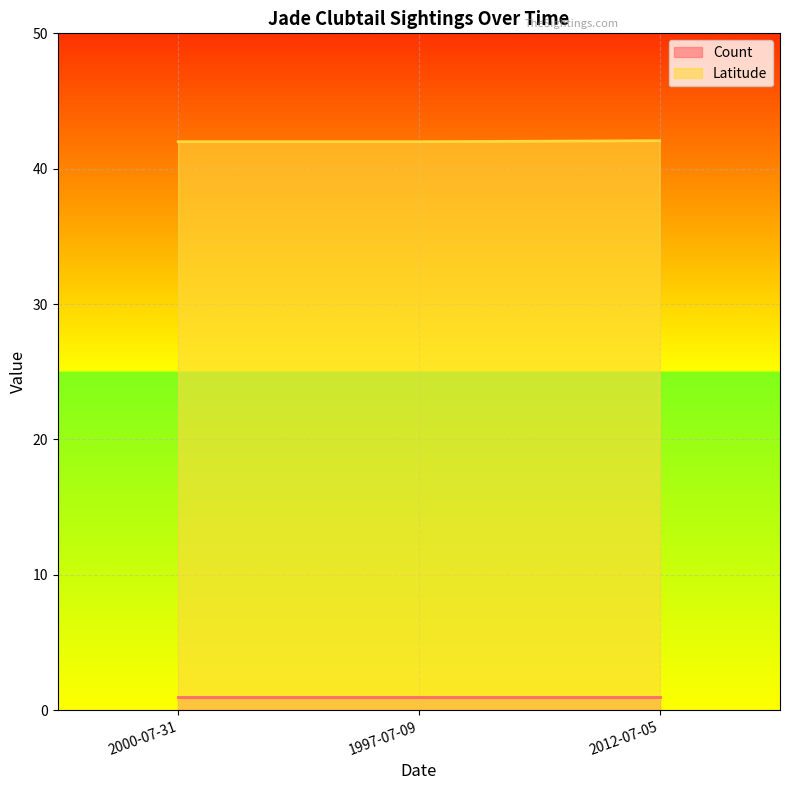

What is the ratio of the value at 2012-07-05 to the value at 2000-07-31?

1.0